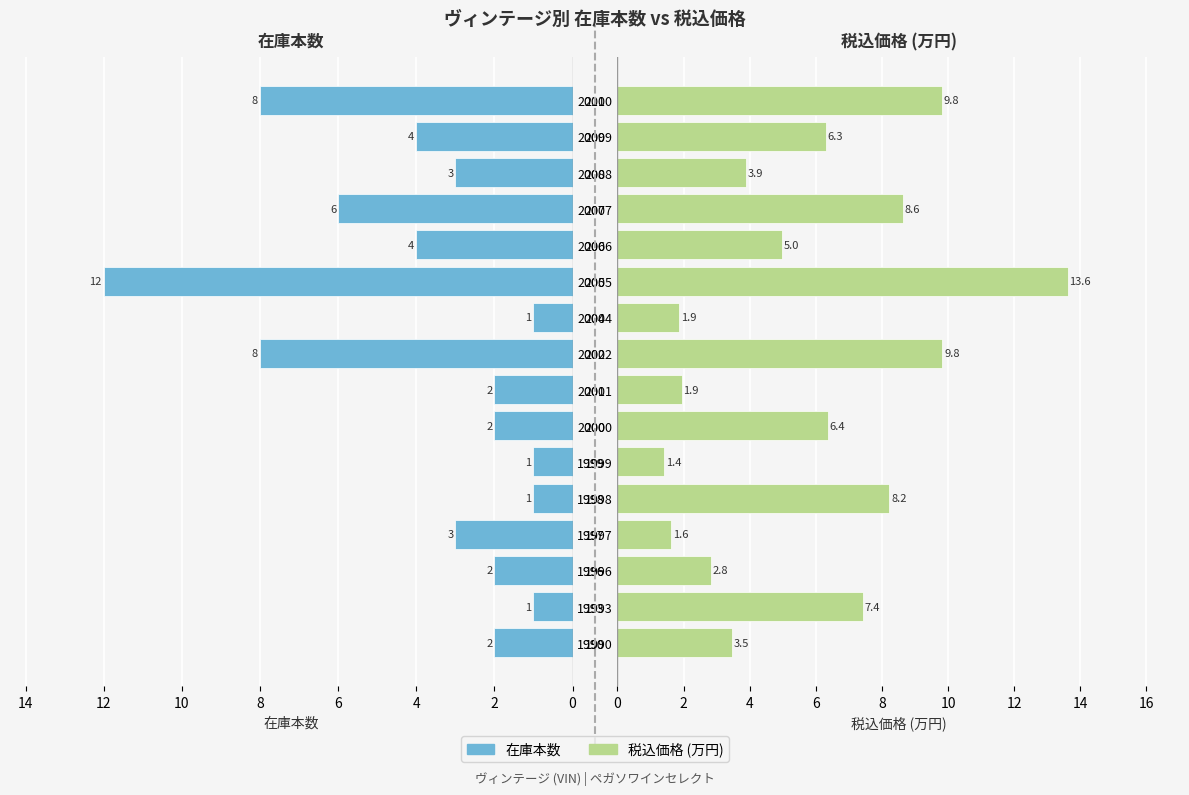

Is the value of 在庫本数 at 1998 greater than the value of 税込価格 (万円) at 1993?

No